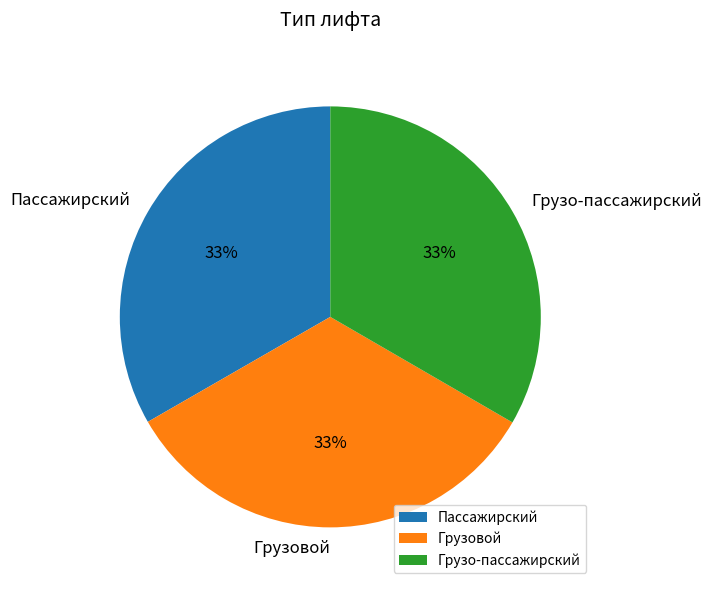

Count the number of slices in the pie.

3